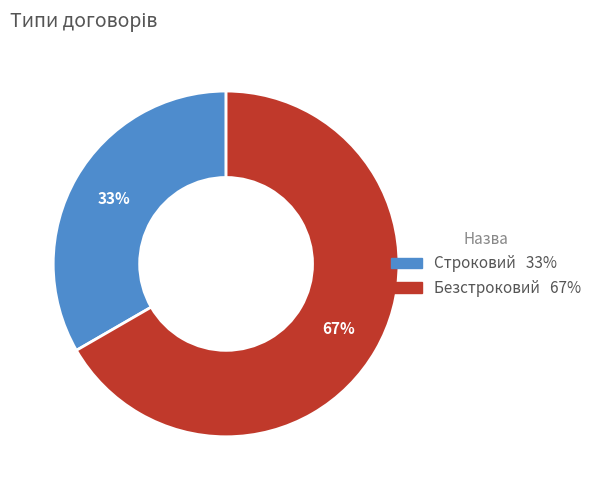

How many slices are in this pie chart?

2